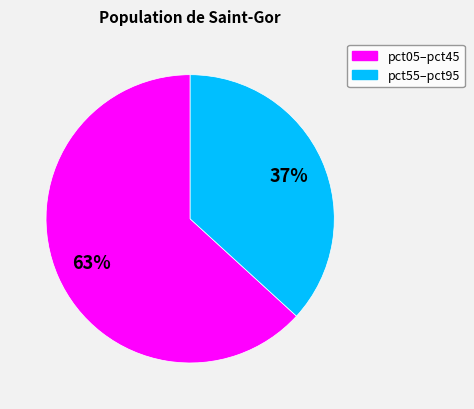

Is there a majority slice in this chart?

Yes